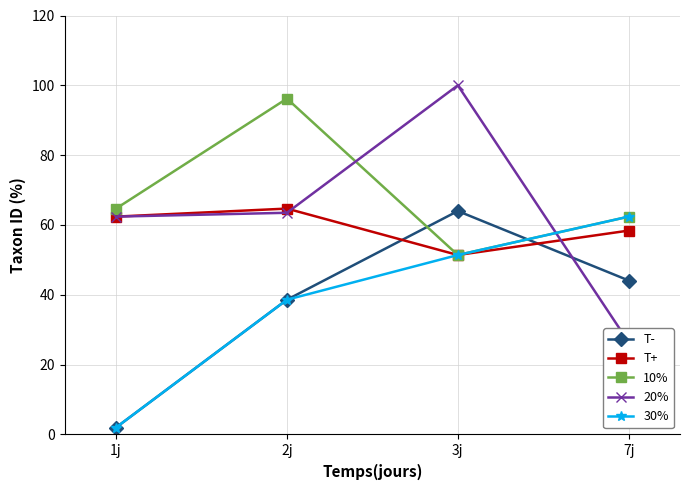

What position from the left is 3j?

3